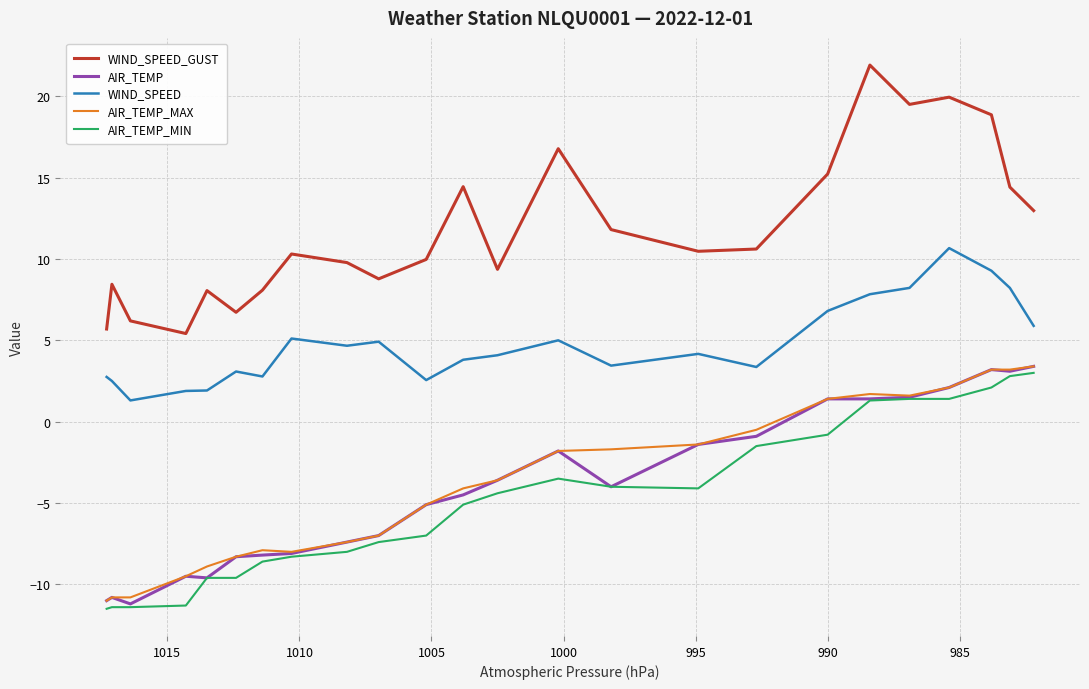

What is the smallest value displayed?

-11.5